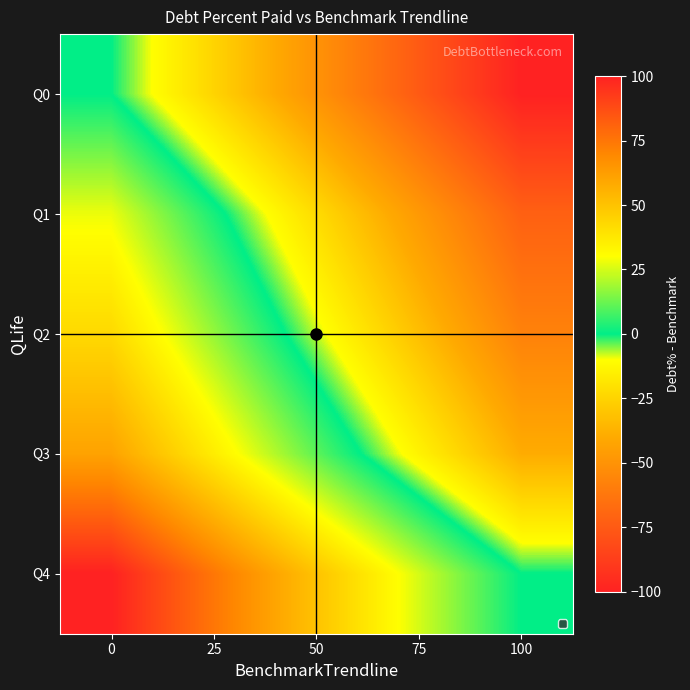

Reading right to left, extract all data points from this chart.

Q0: 100=-100.0	75=-75.0	50=-50.0	25=-25.0	0=0.0
Q1: 100=-72.2	75=-47.2	50=-22.2	25=2.8	0=27.8
Q2: 100=-57.5	75=-32.5	50=-7.5	25=17.5	0=42.5
Q3: 100=-39.1	75=-14.1	50=10.9	25=35.9	0=60.9
Q4: 100=0.0	75=25.0	50=50.0	25=75.0	0=100.0